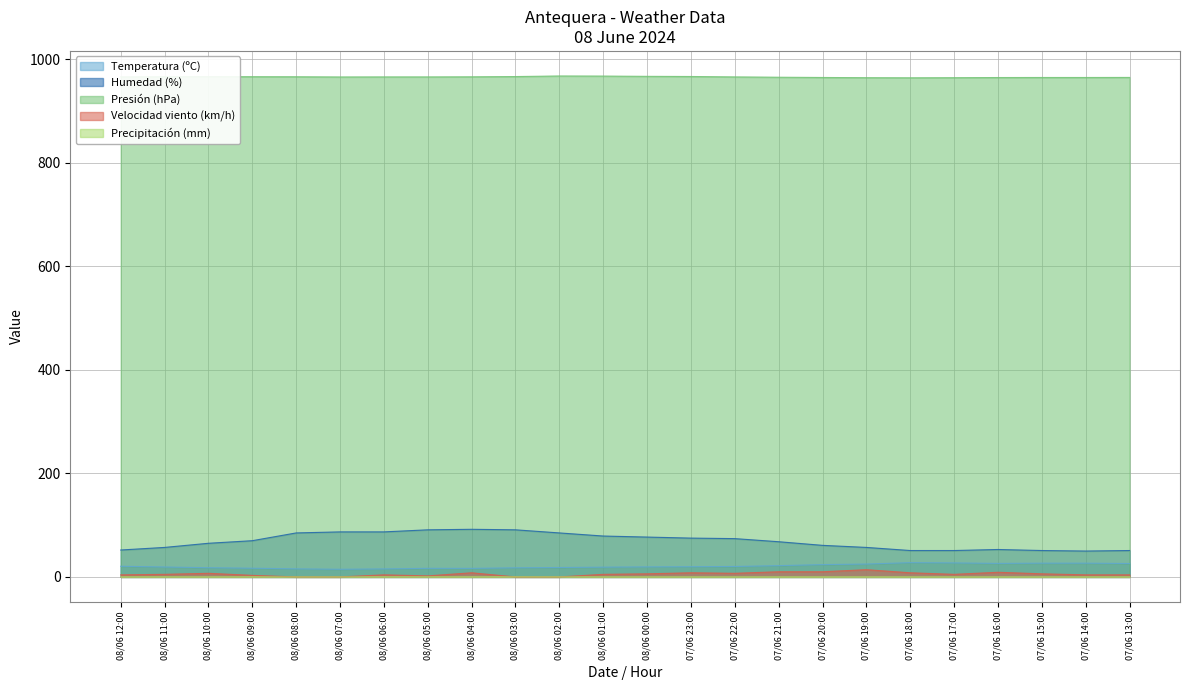

True or false: Presión (hPa) and Humedad (%) cross at least once.

False